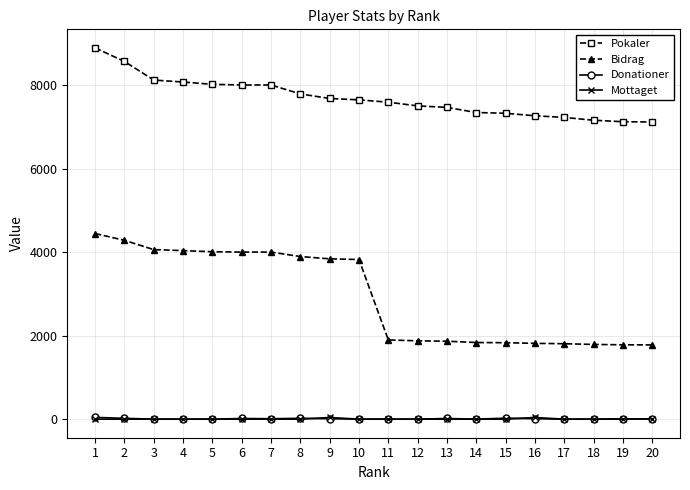

What is the greatest value displayed?

8888